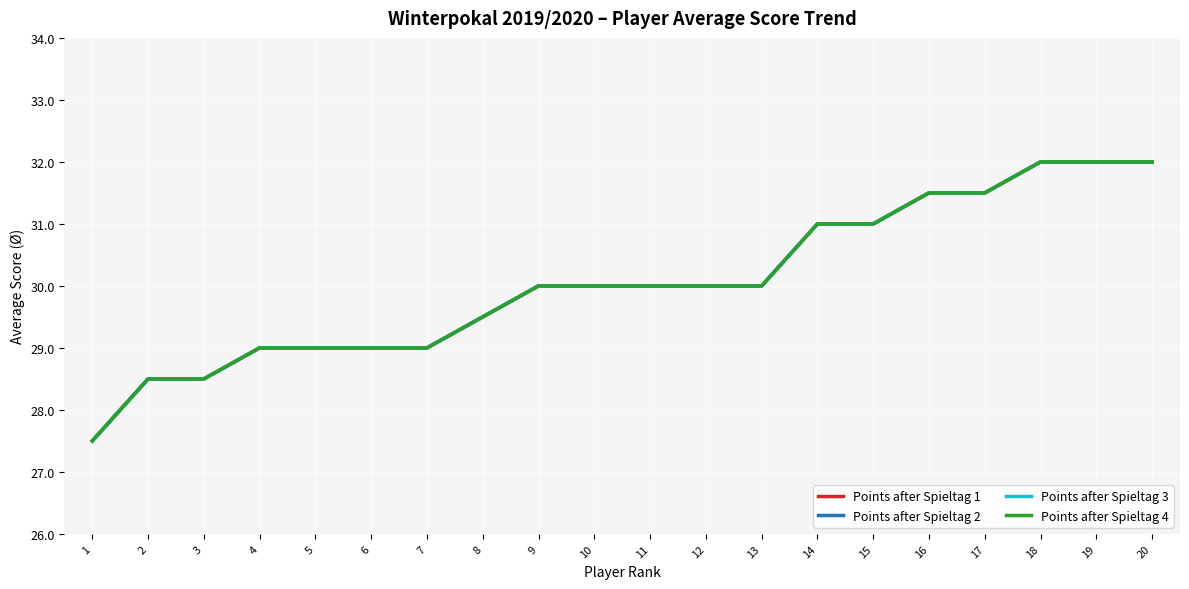

Which series has the widest spread of values?

Points after Spieltag 1